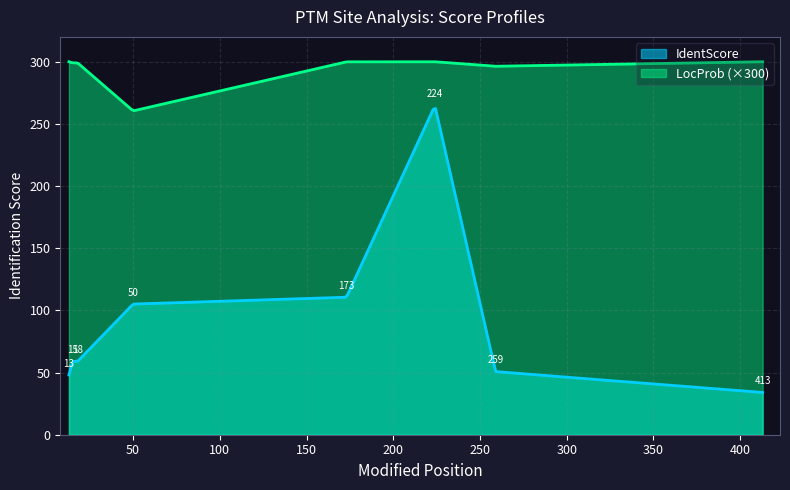

Reading left to right, transcribe all the data shown in this chart.

IdentScore: 48.0	59.0	59.0	105.1	110.6	264.7	50.8	34.0
LocProb_scaled: 1.0	1.0	1.0	0.9	1.0	1.0	1.0	1.0